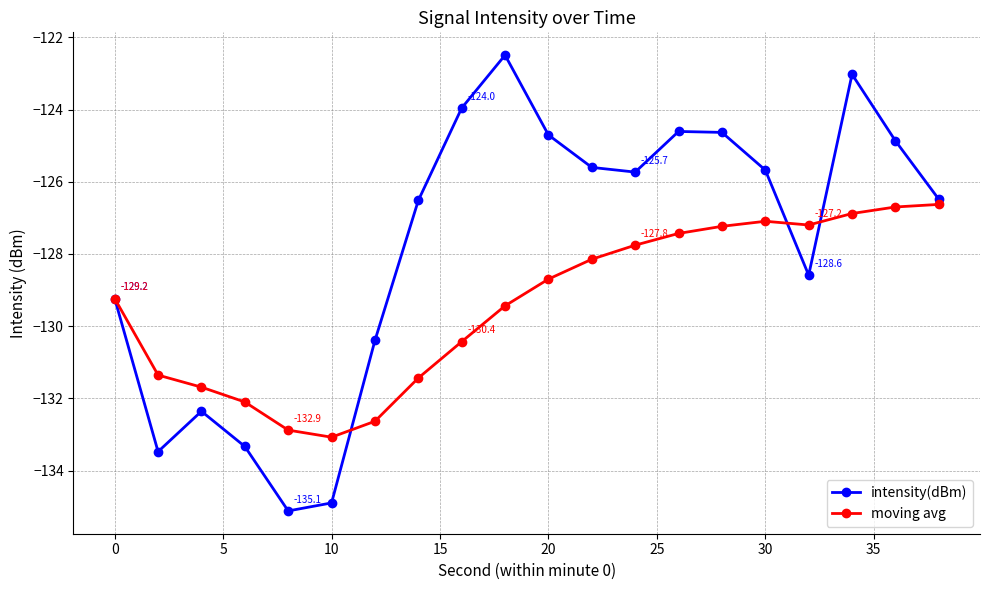

Which series has the largest total across all categories?

intensity(dBm)